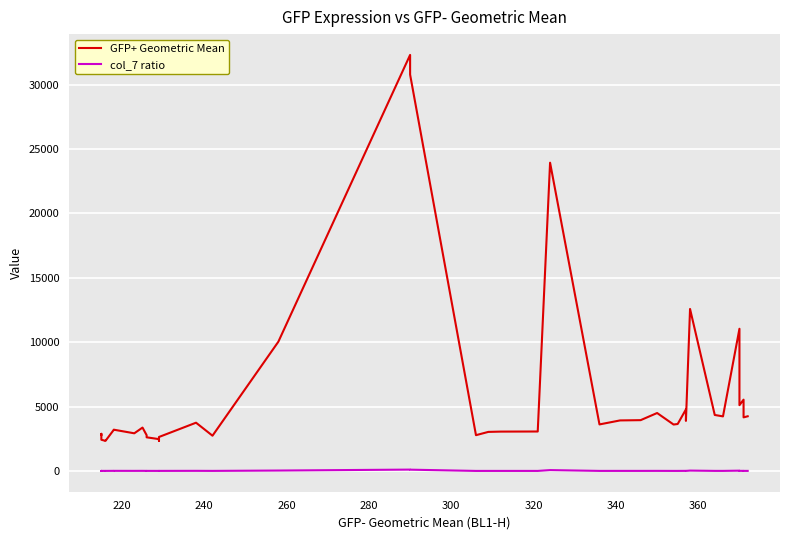

What is the difference between the maximum and second lowest values in the col_7 ratio series?

101.8